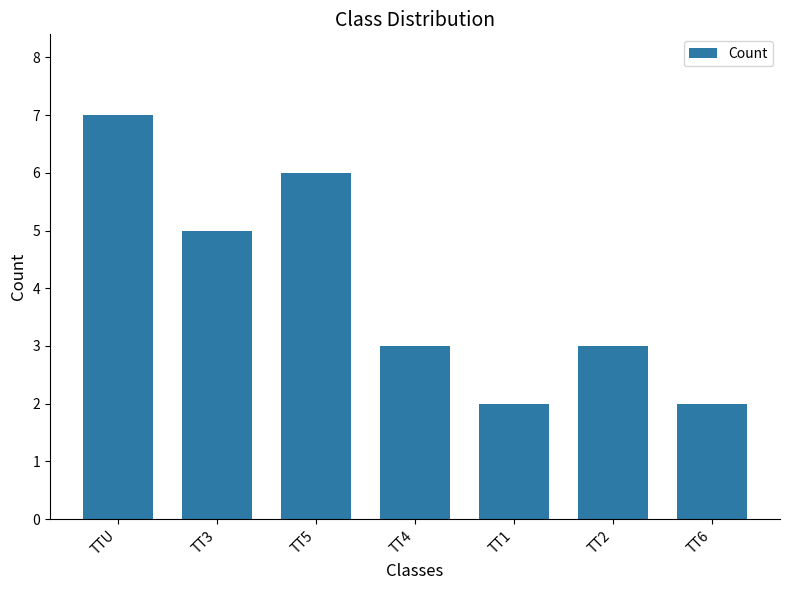

Which category has the highest value across all series?

TTU